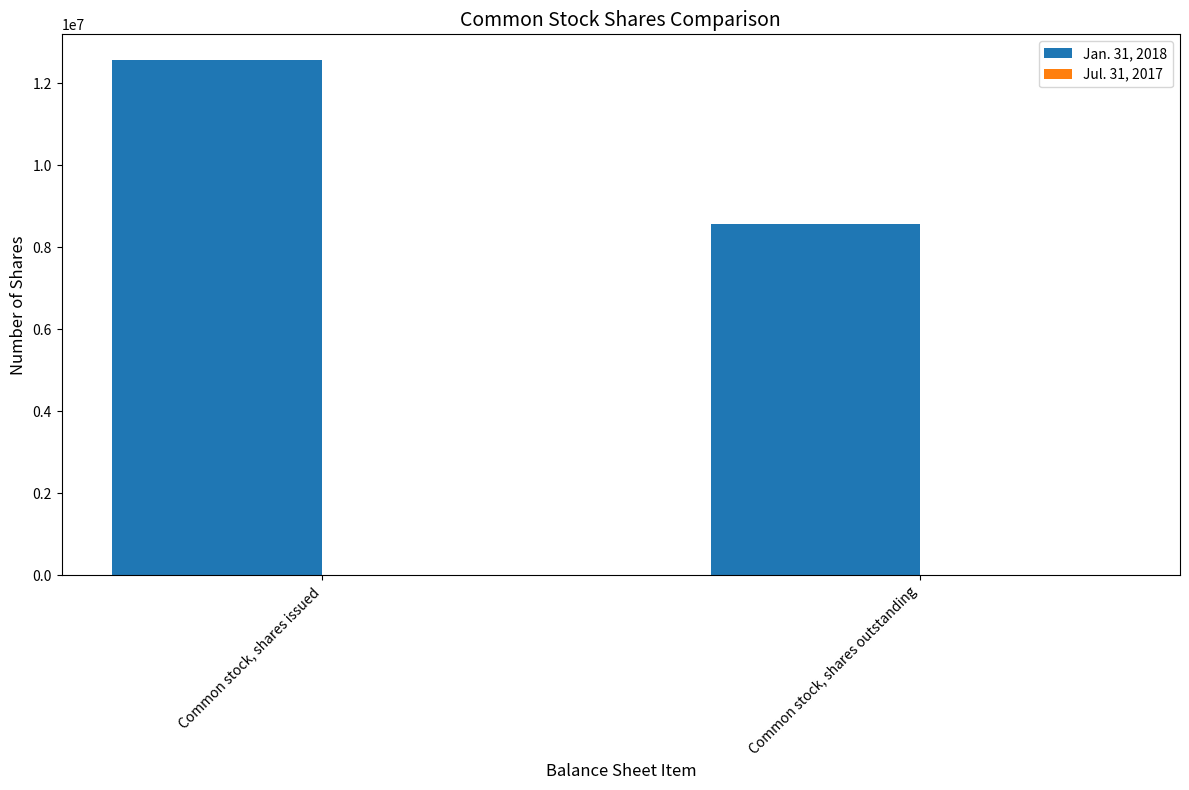

Which category has the highest value in the Jan. 31, 2018 series?

Common stock, shares issued